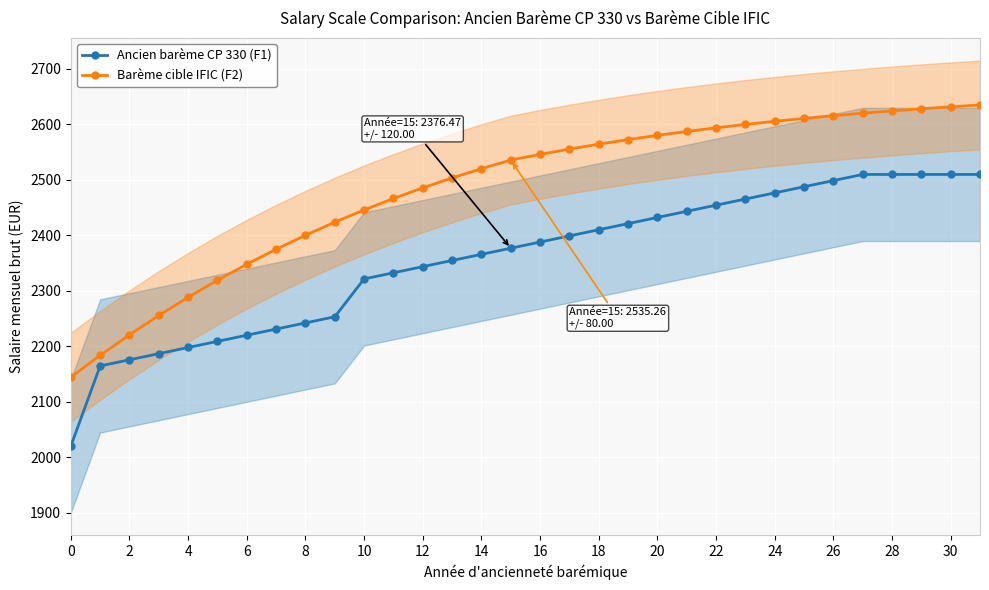

True or false: Barème cible IFIC (F2) and Ancien barème CP 330 (F1) cross at least once.

False